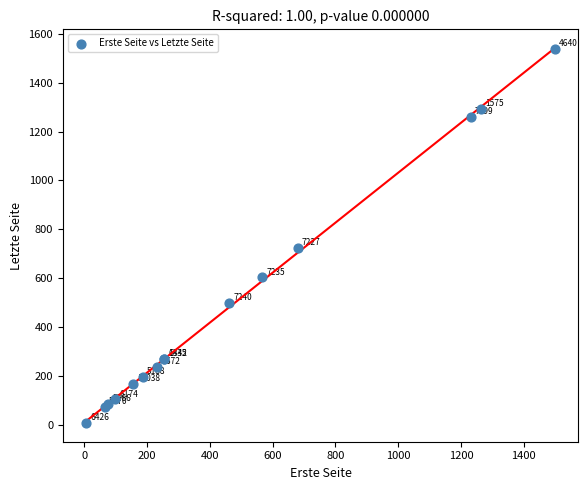

What Y value in the scatter plot is closest to 773?

723.0